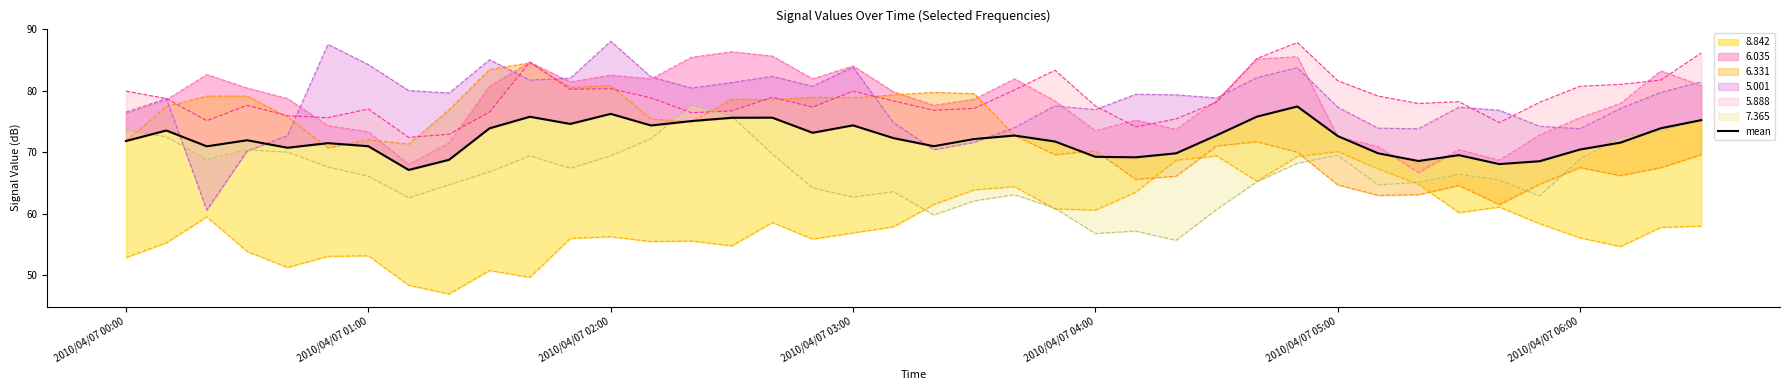

How many points are higher than both their immediate neighbors (excluding endpoints)?

10